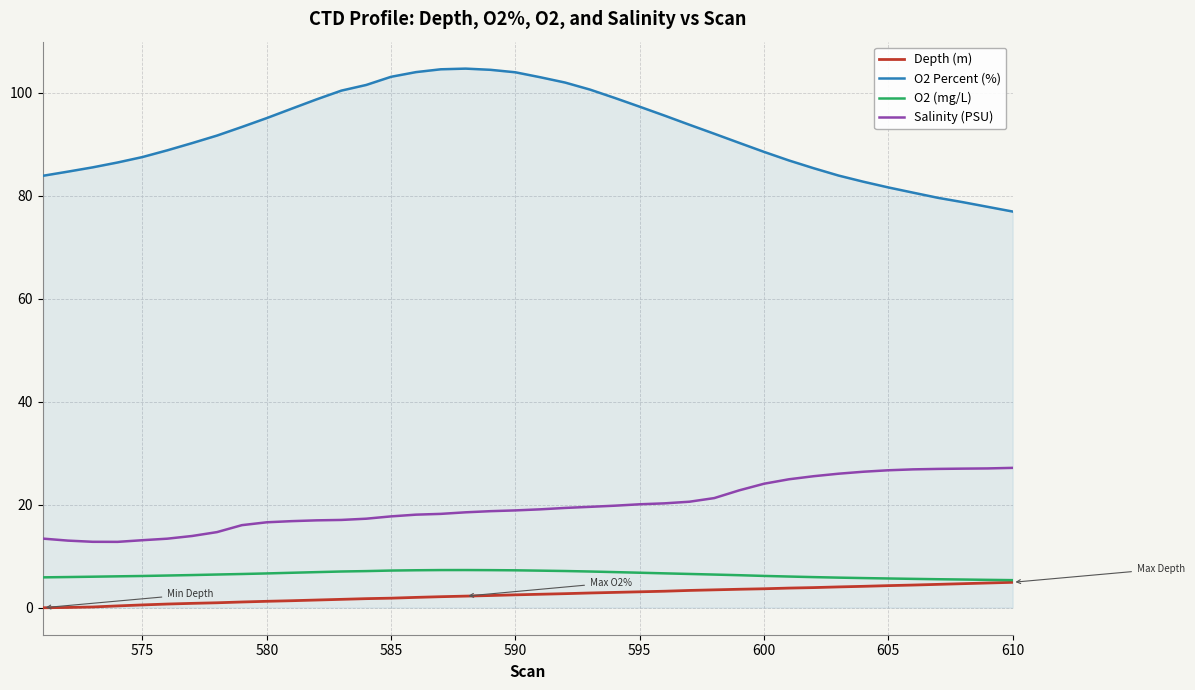

Which series has the widest spread of values?

O2 Percent (%)